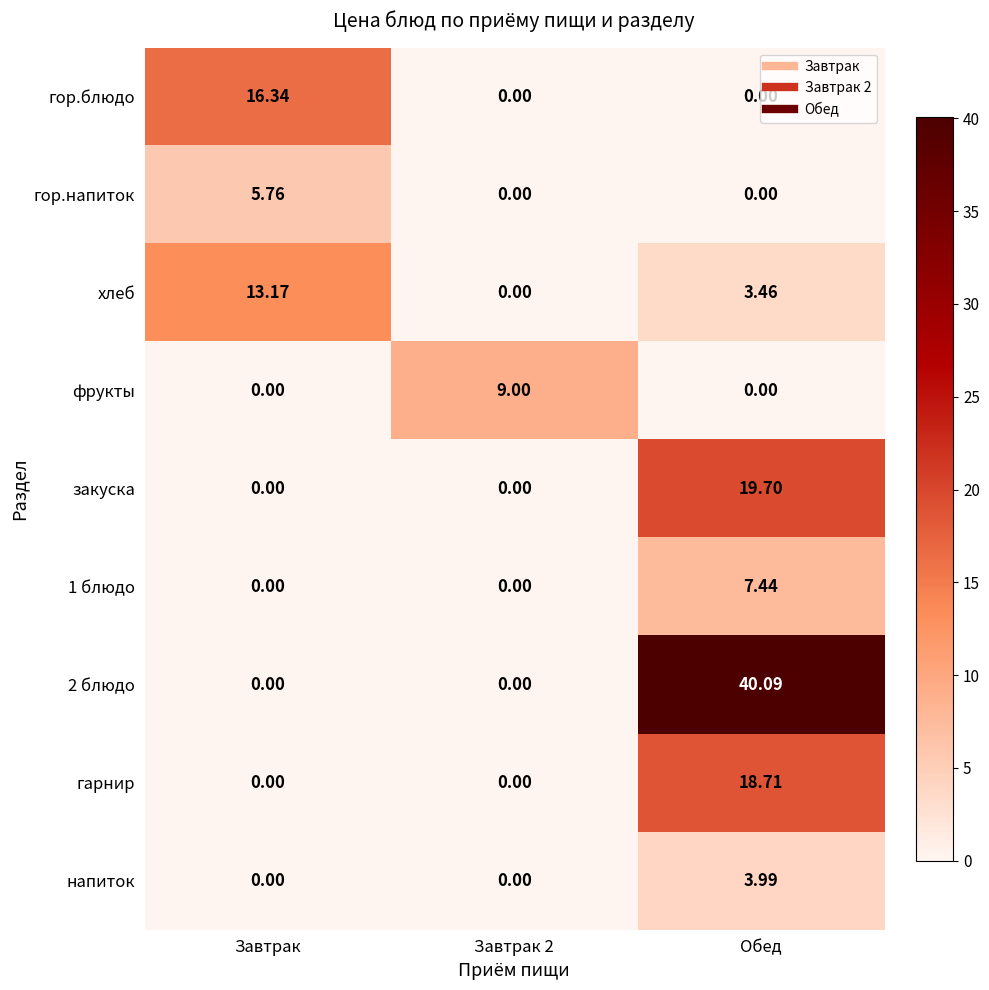

At which category does the chart reach its peak across all series?

Обед